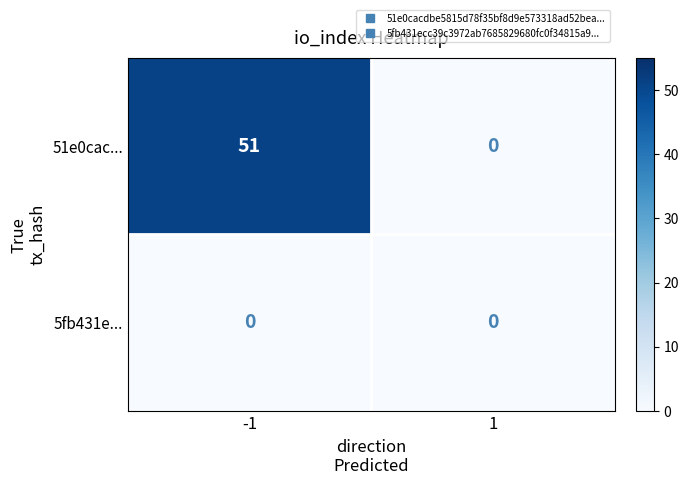

Reading right to left, list all the values displayed in this chart.

51e0cac...: 0	51
5fb431e...: 0	0